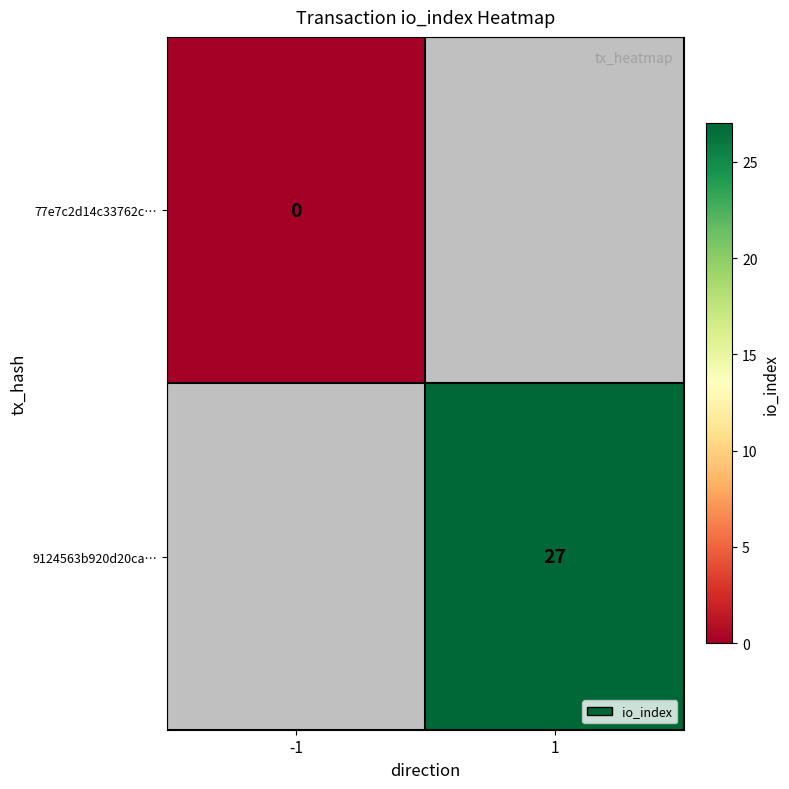

Is it true that 9124563b920d20ca… equals 41 at 1?

False